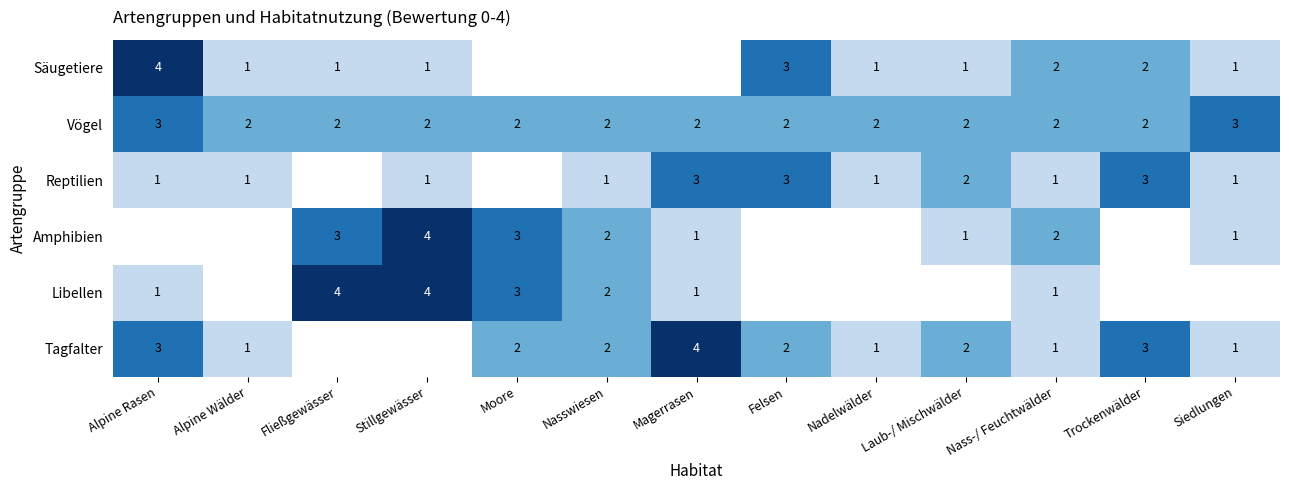

Is it true that Vögel equals 2 at Nasswiesen?

True